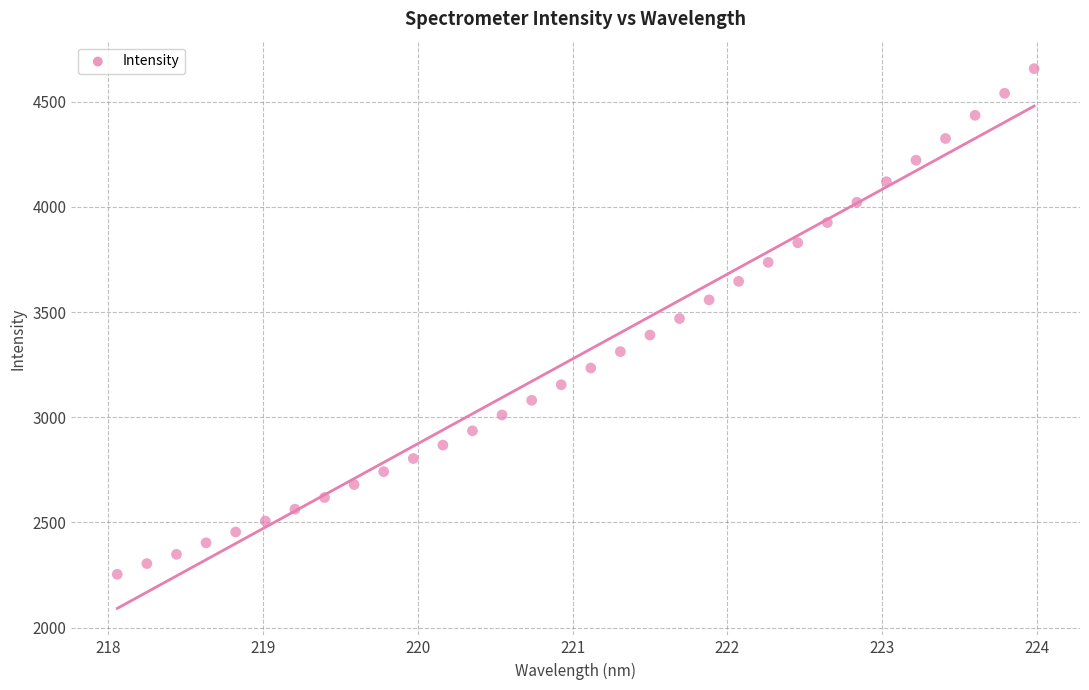

What is the range of Y values (max minus min)?

2404.4